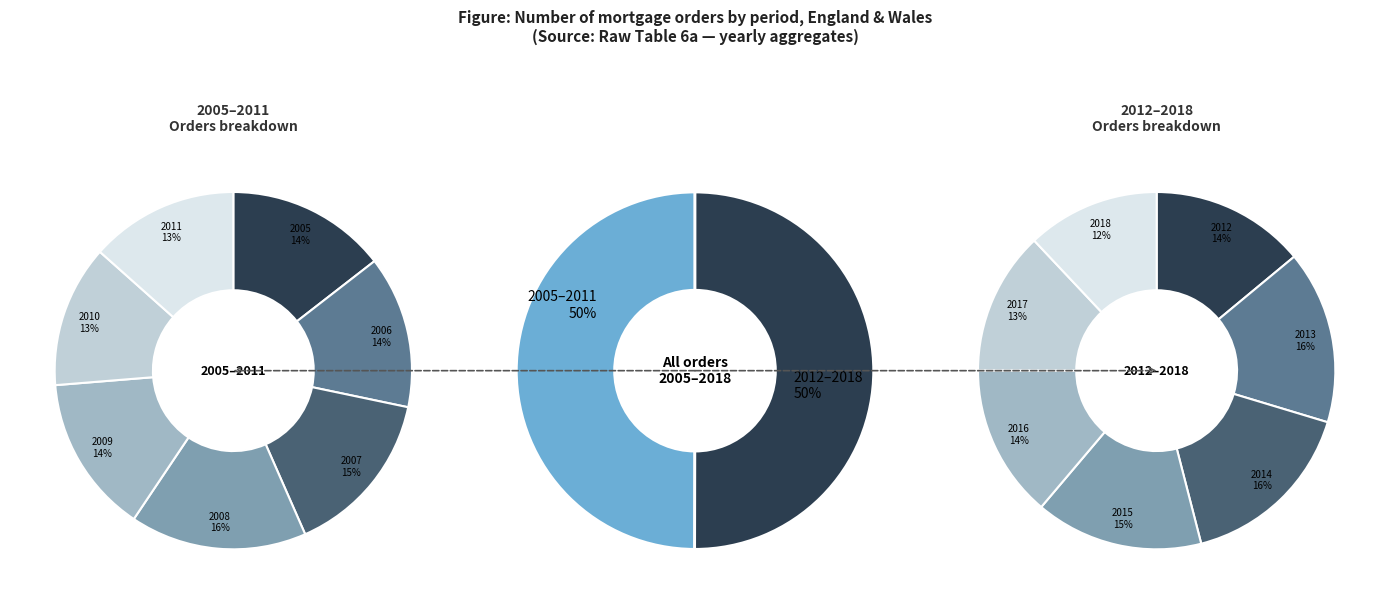

What is the ratio of the value at 12 to the value at 6?

1.0